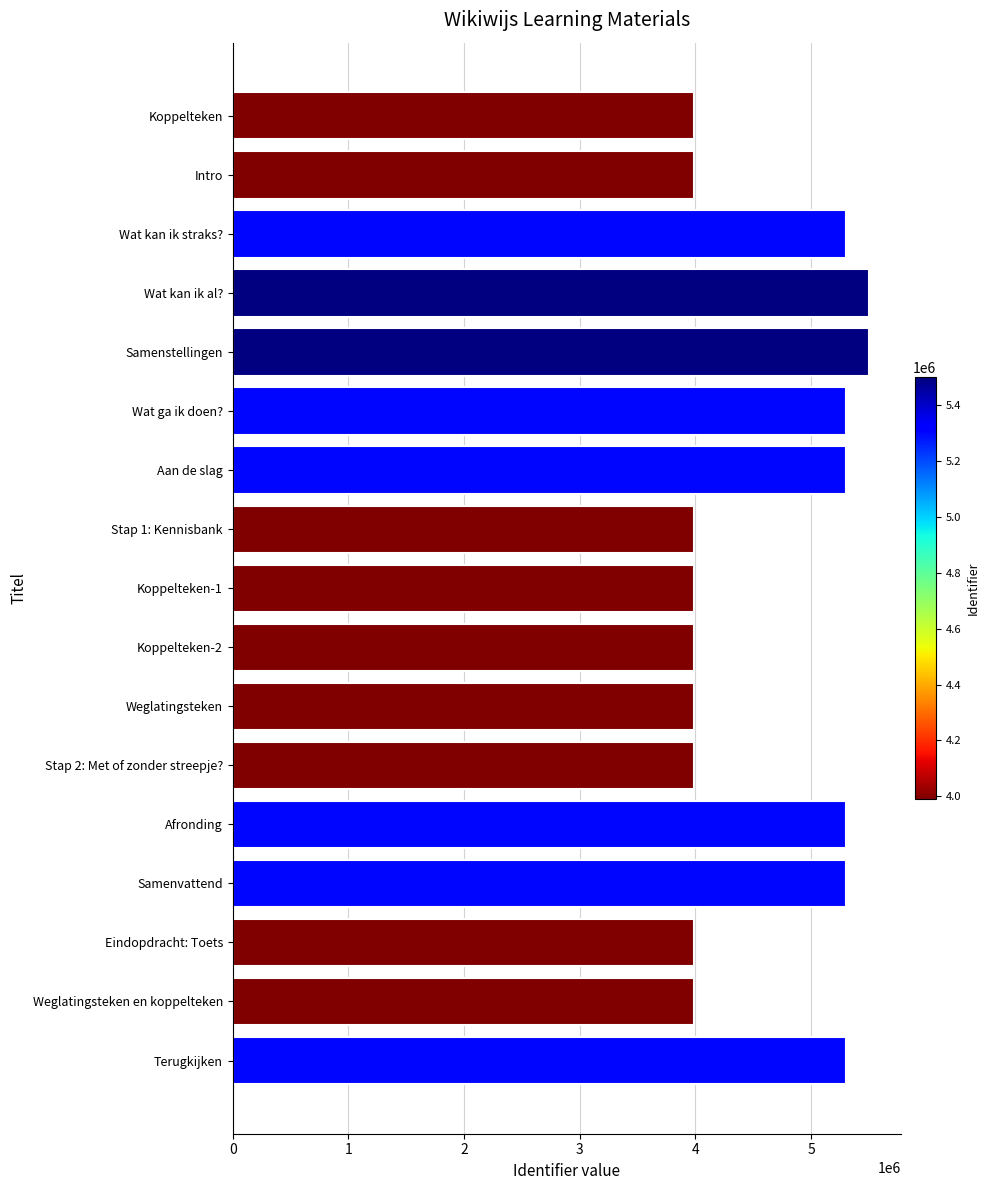

What is the greatest value displayed?

5500544